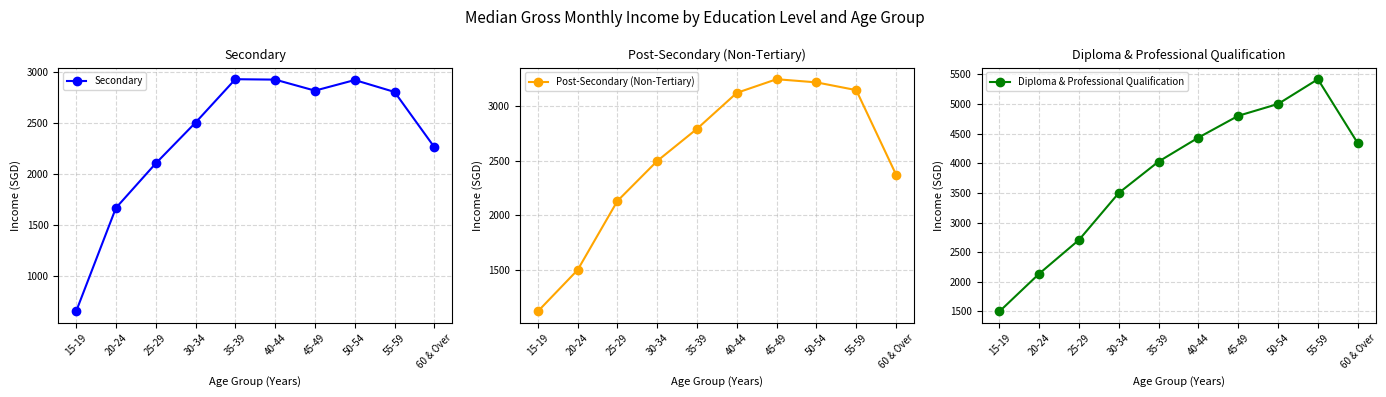

How many values in the Post-Secondary (Non-Tertiary) series are below 2795?

5